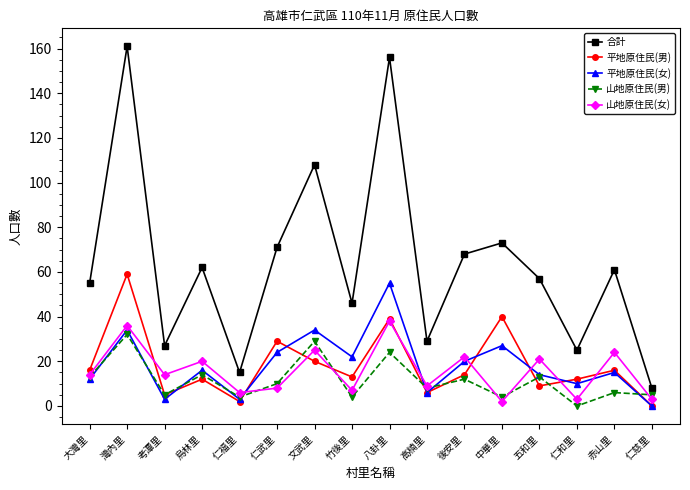

True or false: 平地原住民(男) and 合計 intersect in this chart.

False